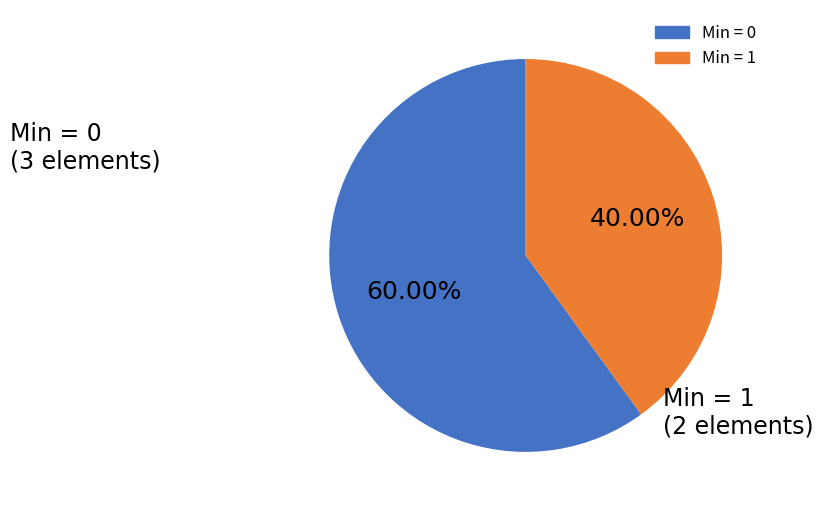

Is there any slice that represents more than half of the pie?

Yes